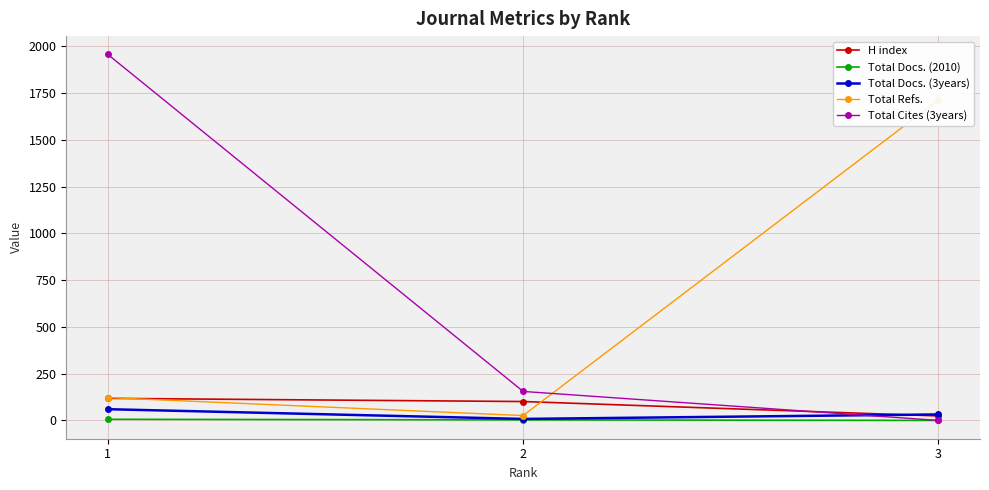

What is the sum of all H index values?

243